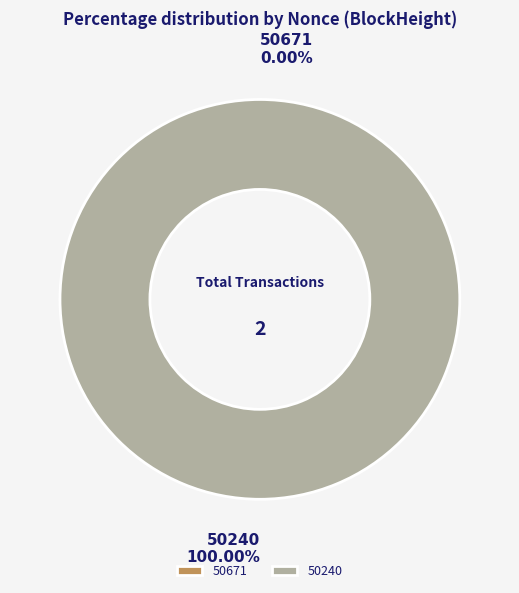

Is there any slice that represents more than half of the pie?

Yes